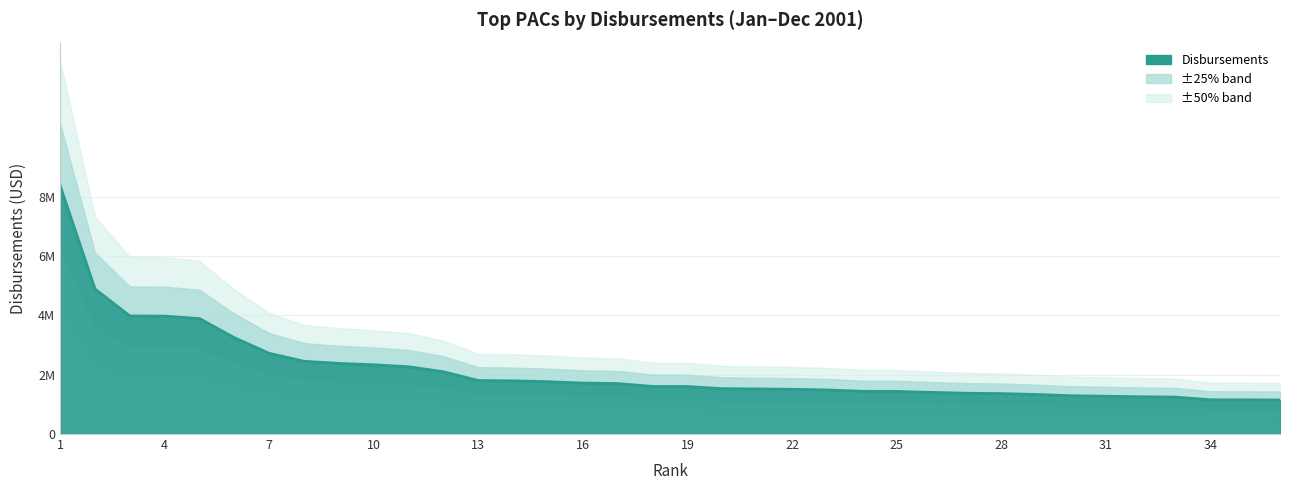

How many lines are shown in the chart?

1